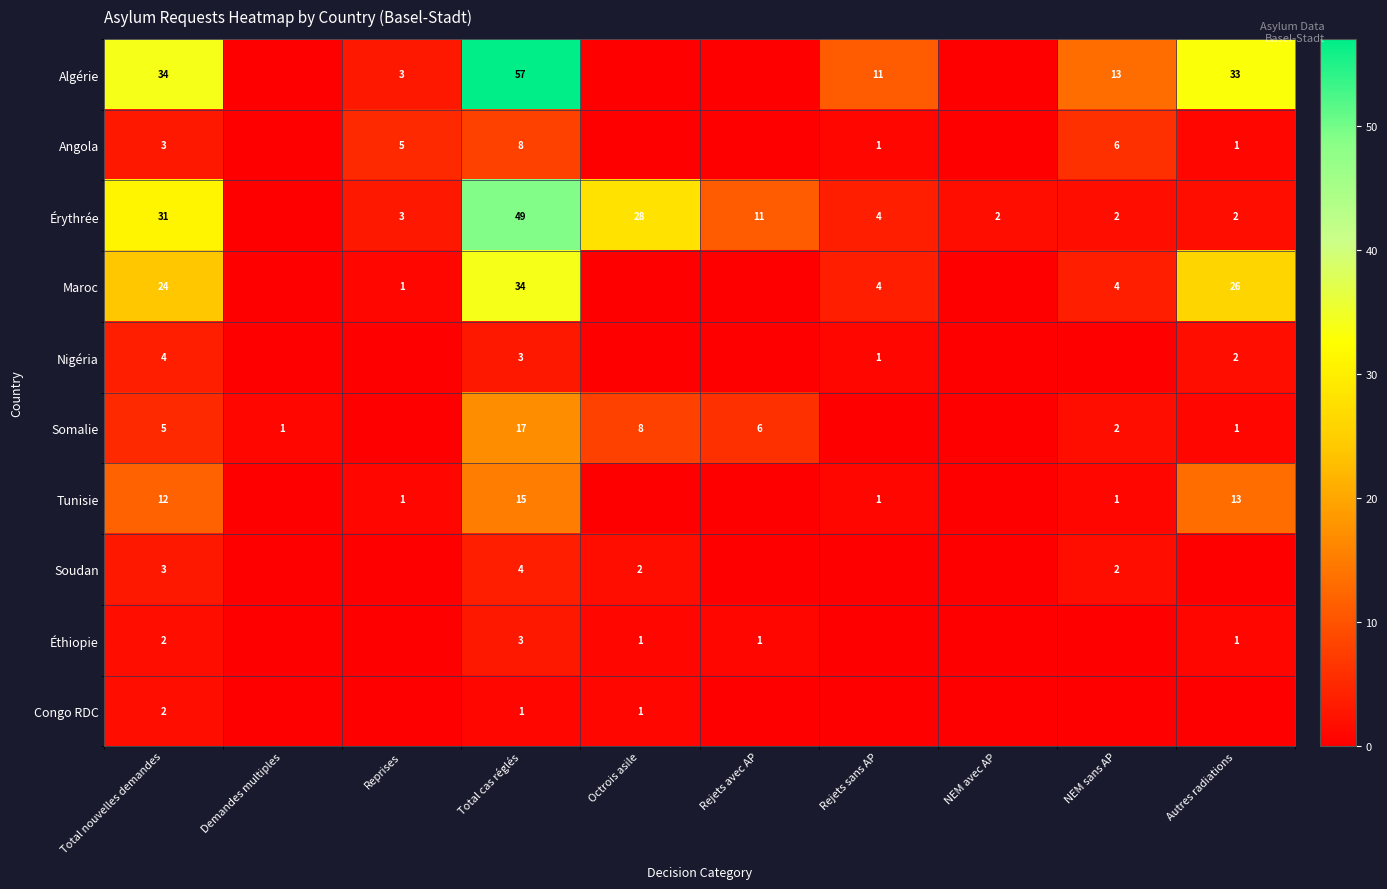

How many series are shown in this chart?

10